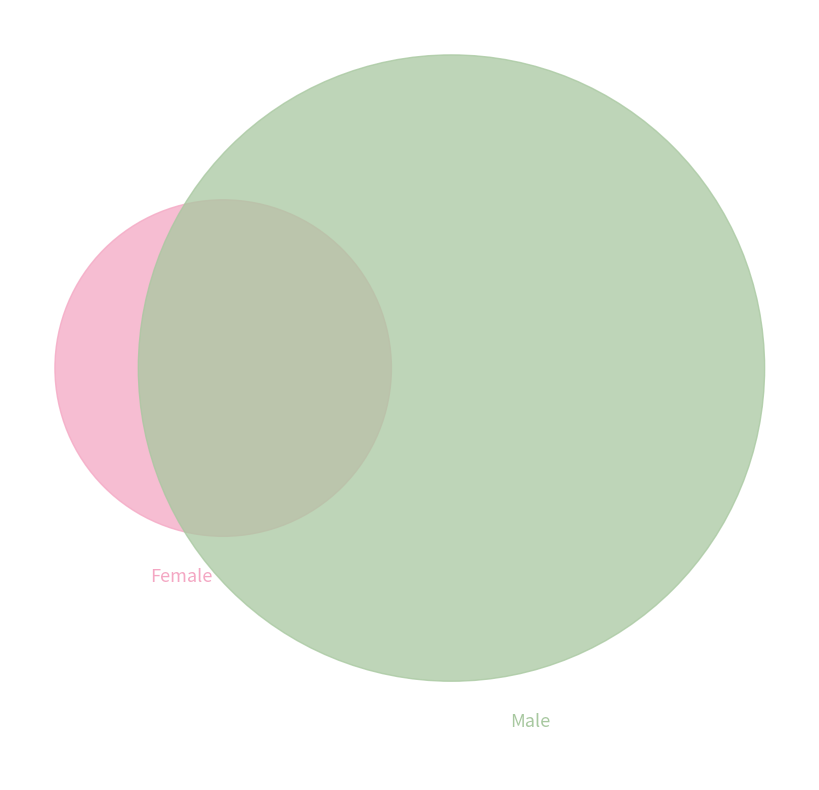

To the nearest percent, what is the average slice percentage?

17%